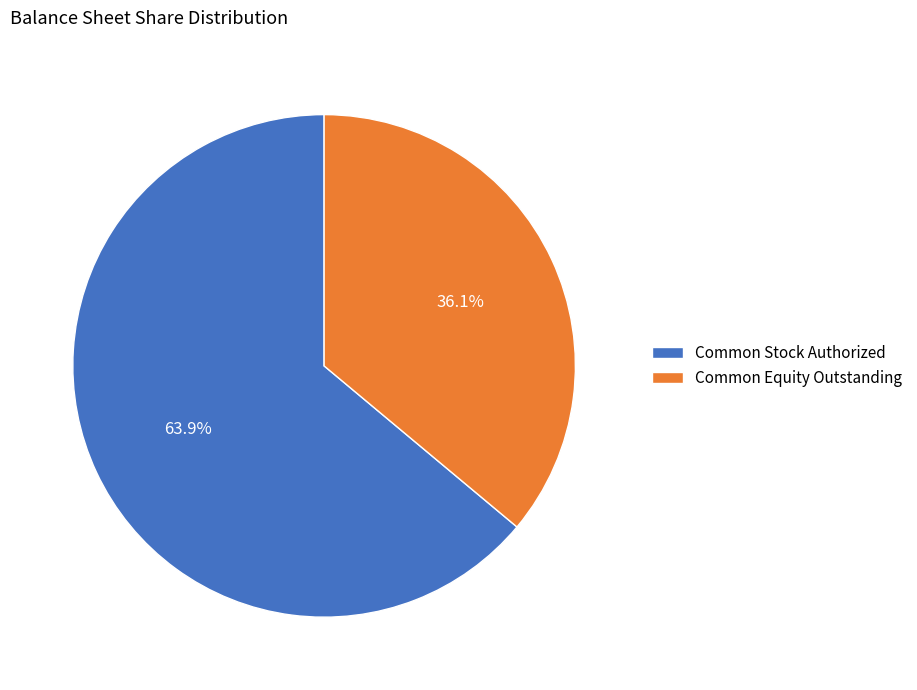

Rank the categories by value from lowest to highest.

Common Equity Outstanding, Common Stock Authorized